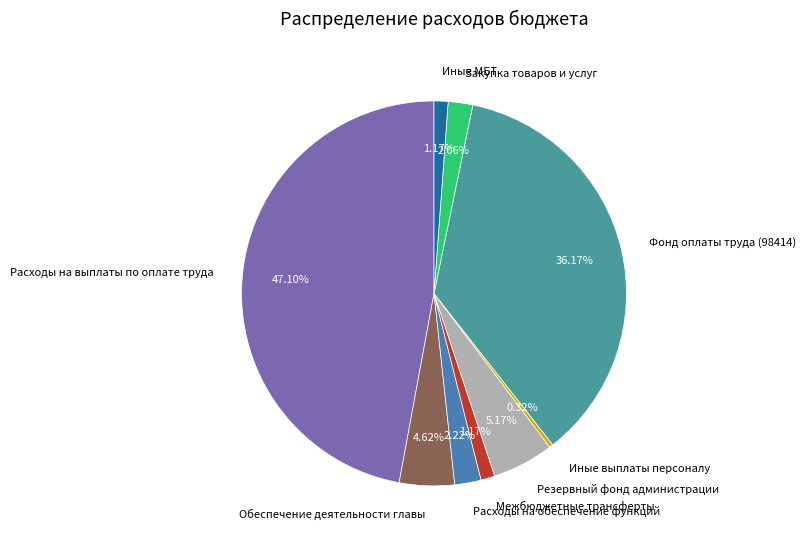

Is there any slice that represents more than half of the pie?

No